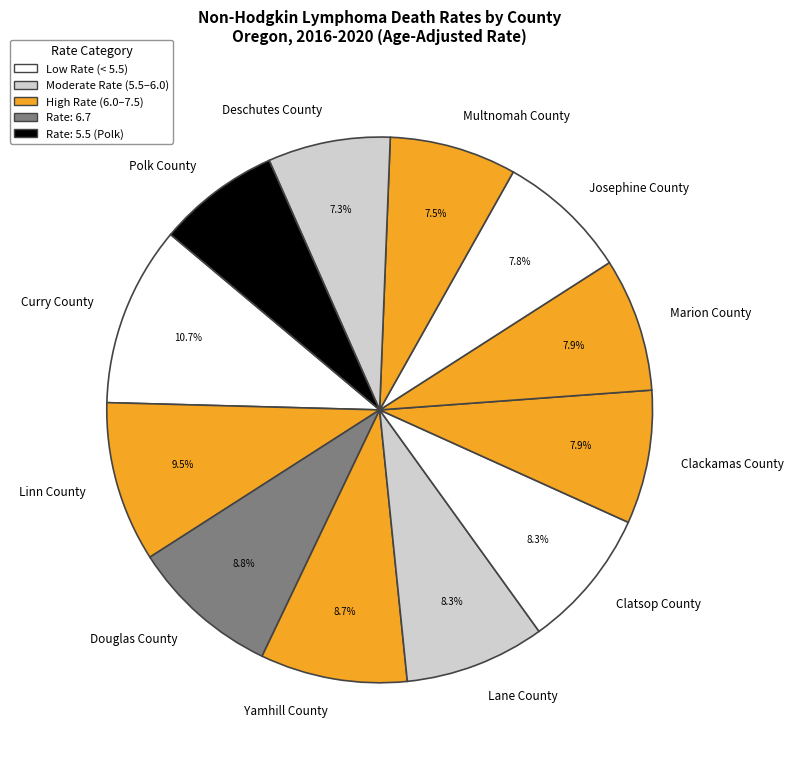

True or false: Curry County accounts for 19% of the total.

False